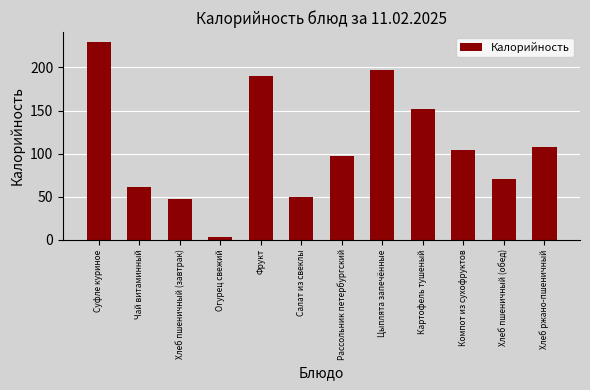

Reading left to right, what are all the values shown in this chart?

Суфле куриное=229.7	Чай витаминный=61.4	Хлеб пшеничный (завтрак)=46.9	Огурец свежий=3.4	Фрукт=189.8	Салат из свеклы=49.6	Рассольник петербургский=97.5	Цыплята запечённые=197.4	Картофель тушеный=152.2	Компот из сухофруктов=104.4	Хлеб пшеничный (обед)=70.3	Хлеб ржано-пшеничный=108.0